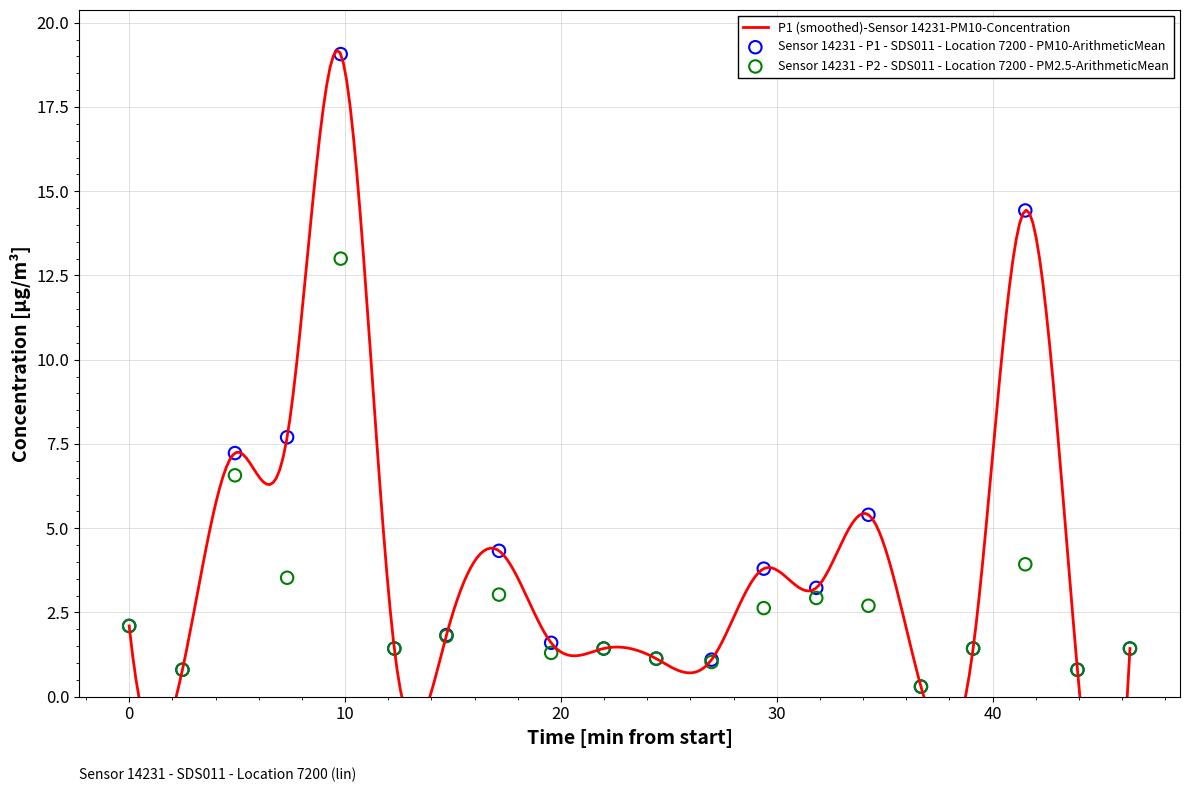

Is the value of P1 at 11 greater than the value of P2 at 18?

Yes